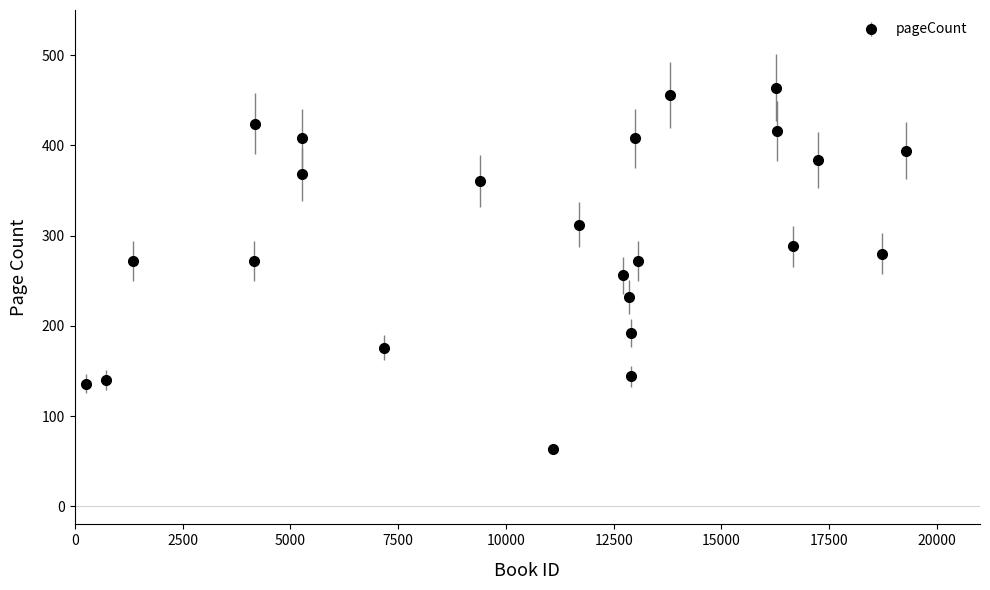

What is the sum of all values?

7118